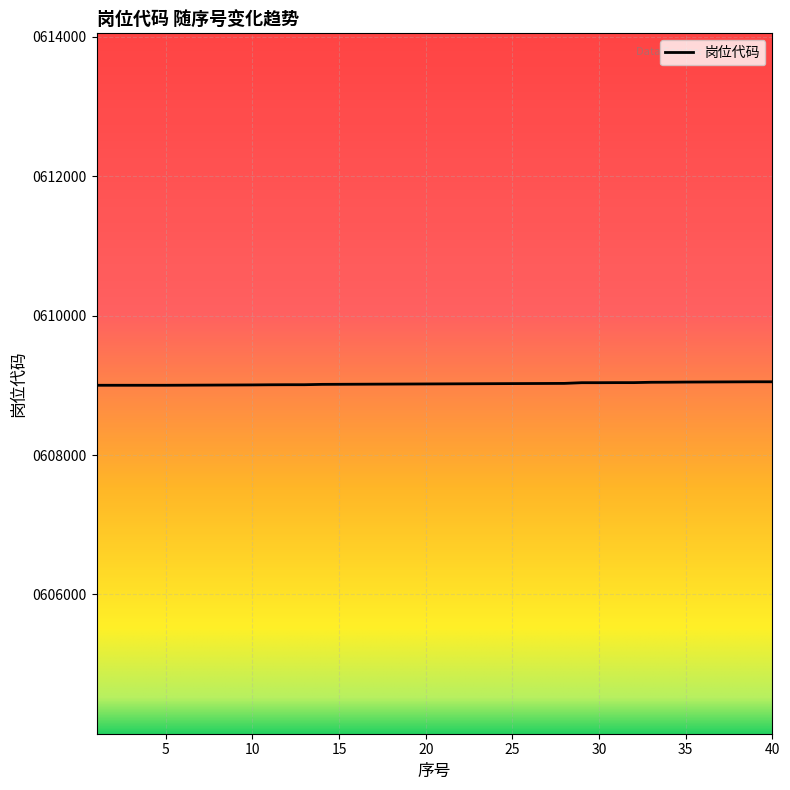

What is the minimum value shown in the chart?

609001